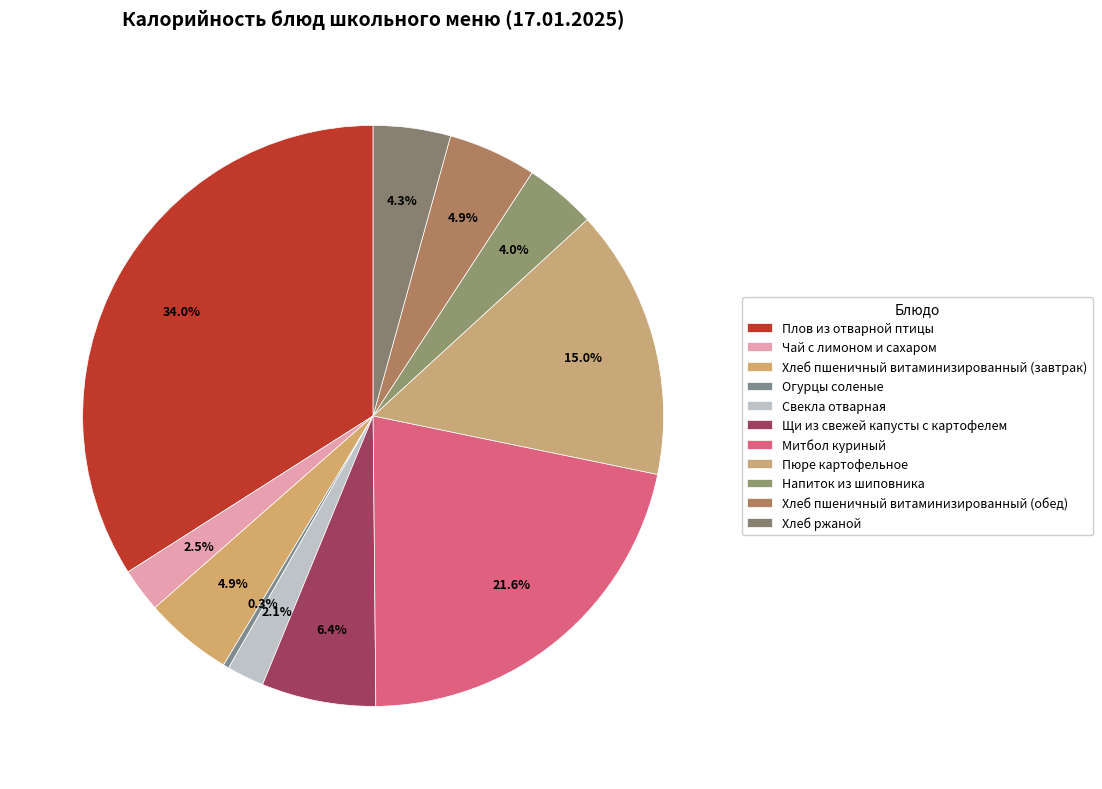

Count the number of slices in the pie.

11